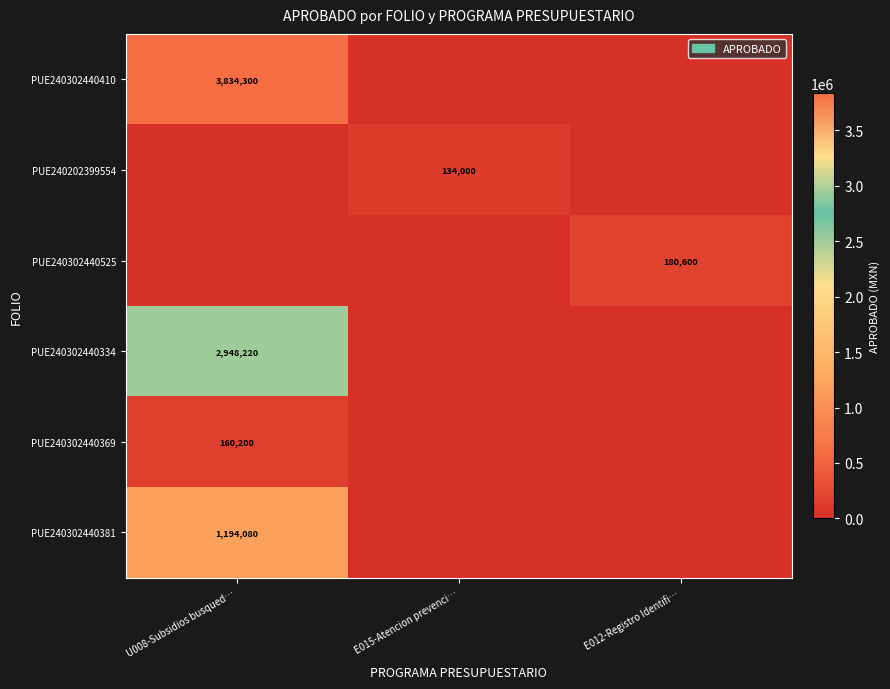

Is it true that PUE240202399554 equals 134000 at E015-Atencion prevenci…?

True